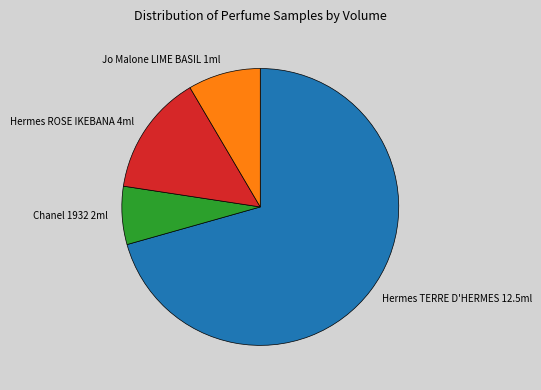

Which slice represents more than half of the pie?

Hermes TERRE D'HERMES 12.5ml